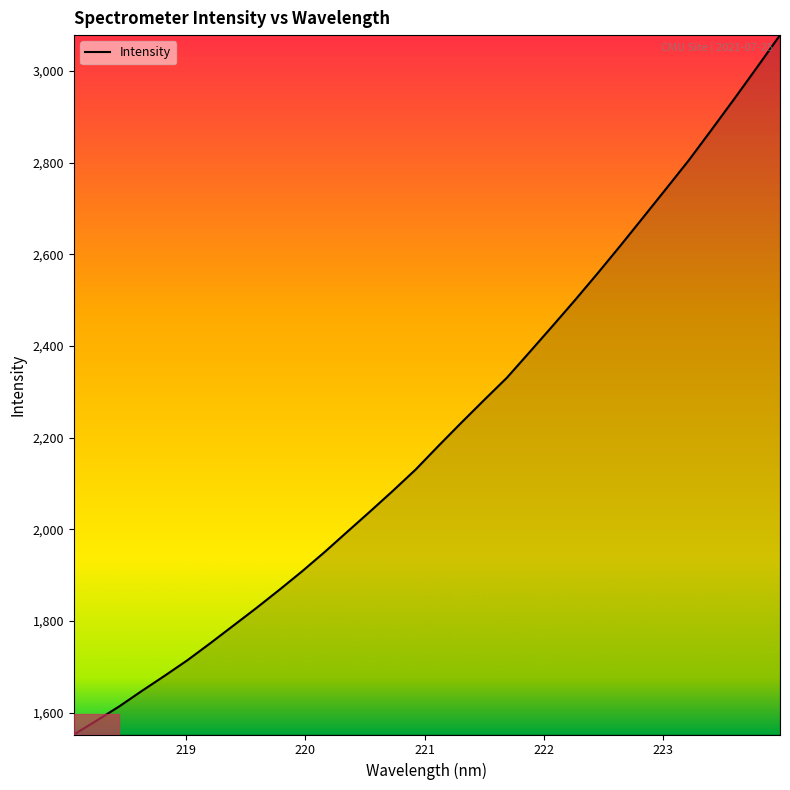

What is the difference between the maximum and minimum values?

1525.8